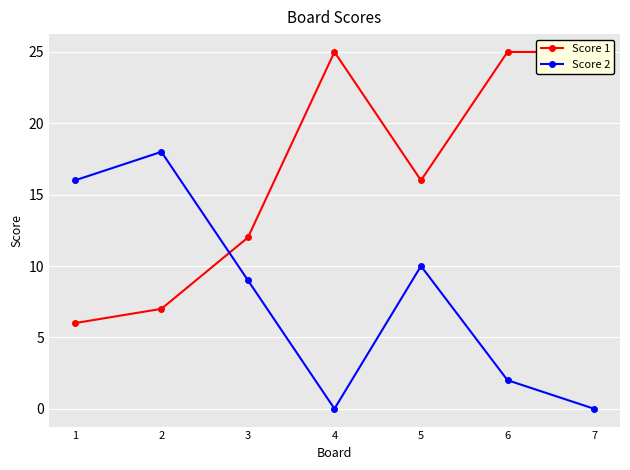

How many interior local valleys does the Score 1 series have?

1